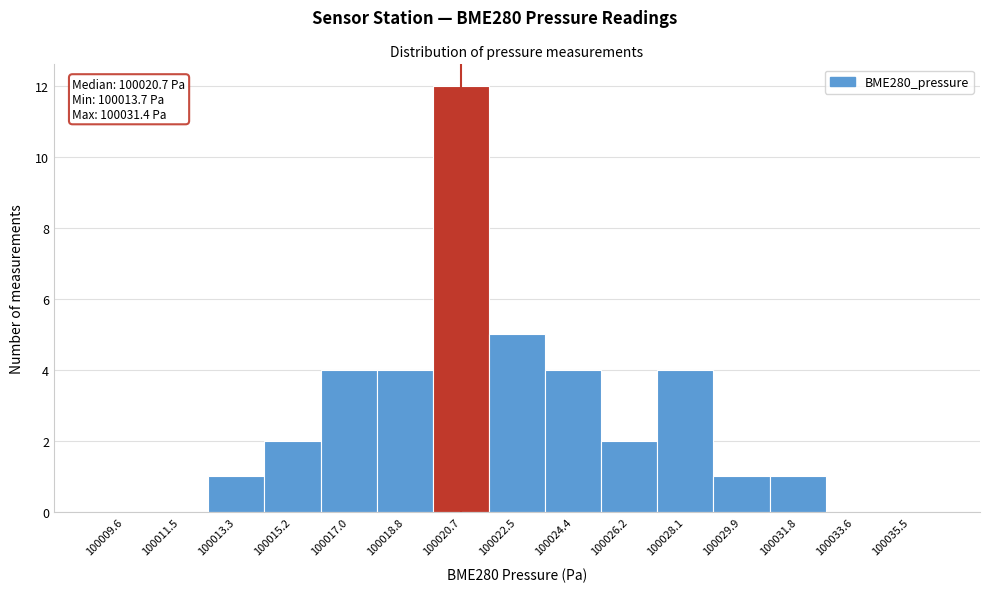

Which range on the x-axis has the tallest bar?

100019.8 to 100021.6